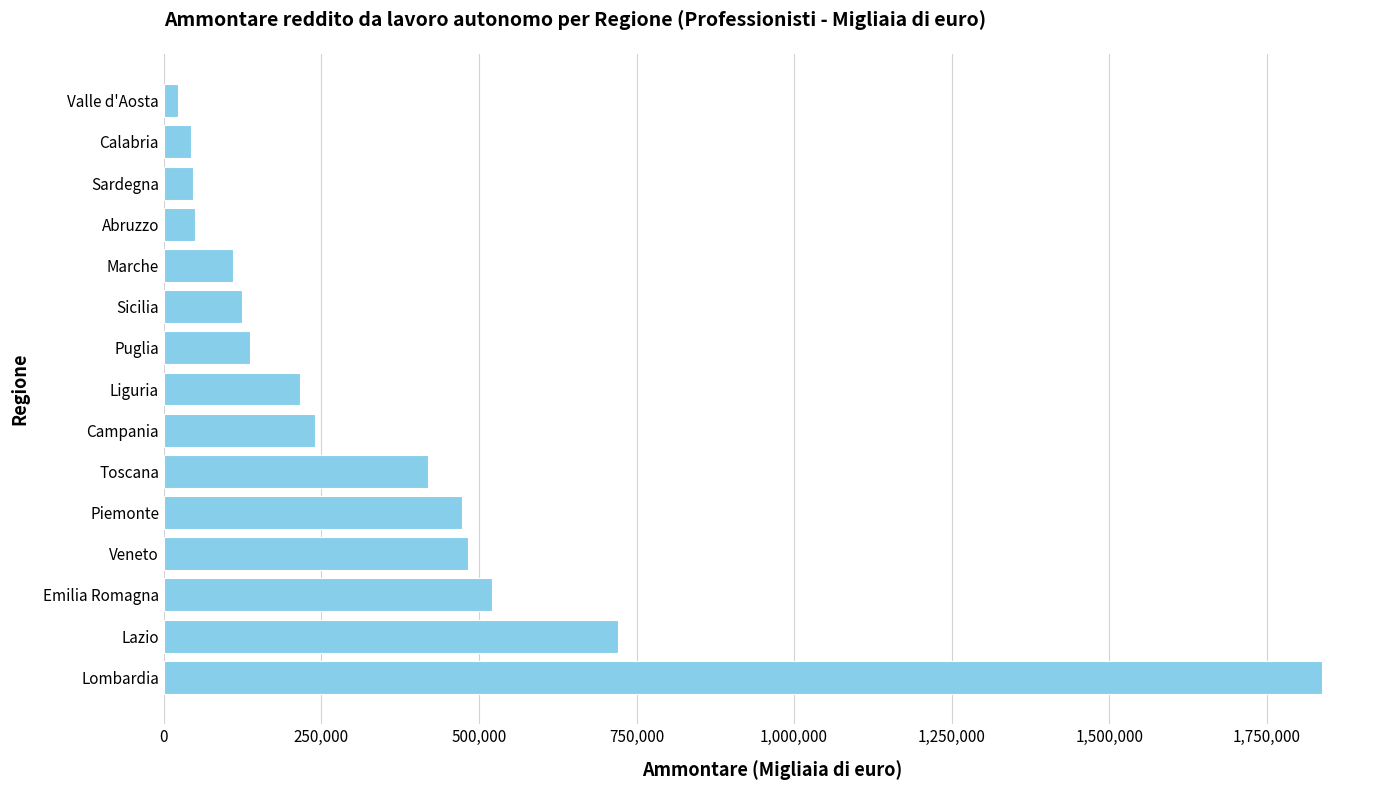

At which label is the value closest to 929989?

Lazio